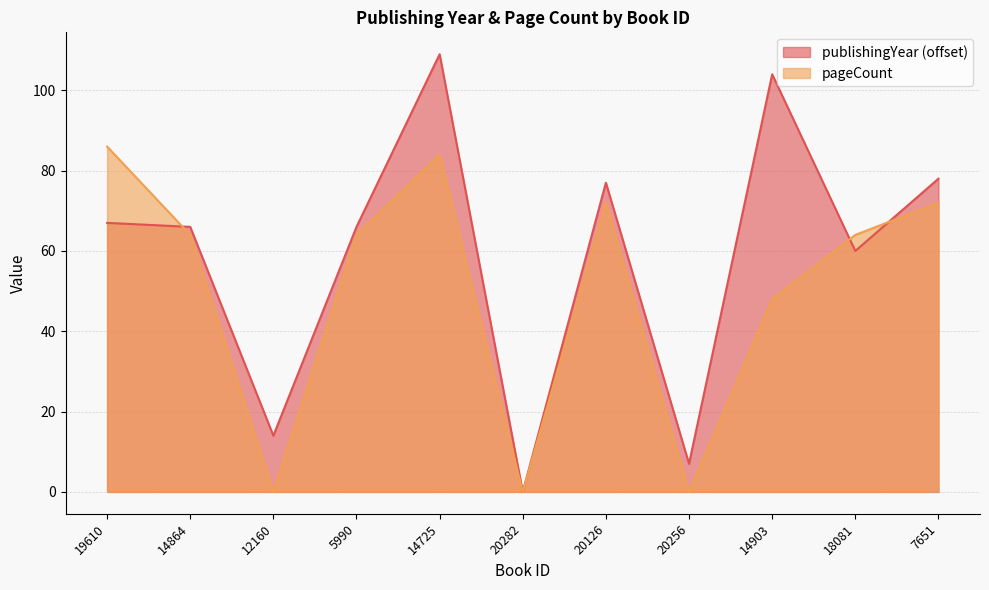

What position from the left is 5990?

4